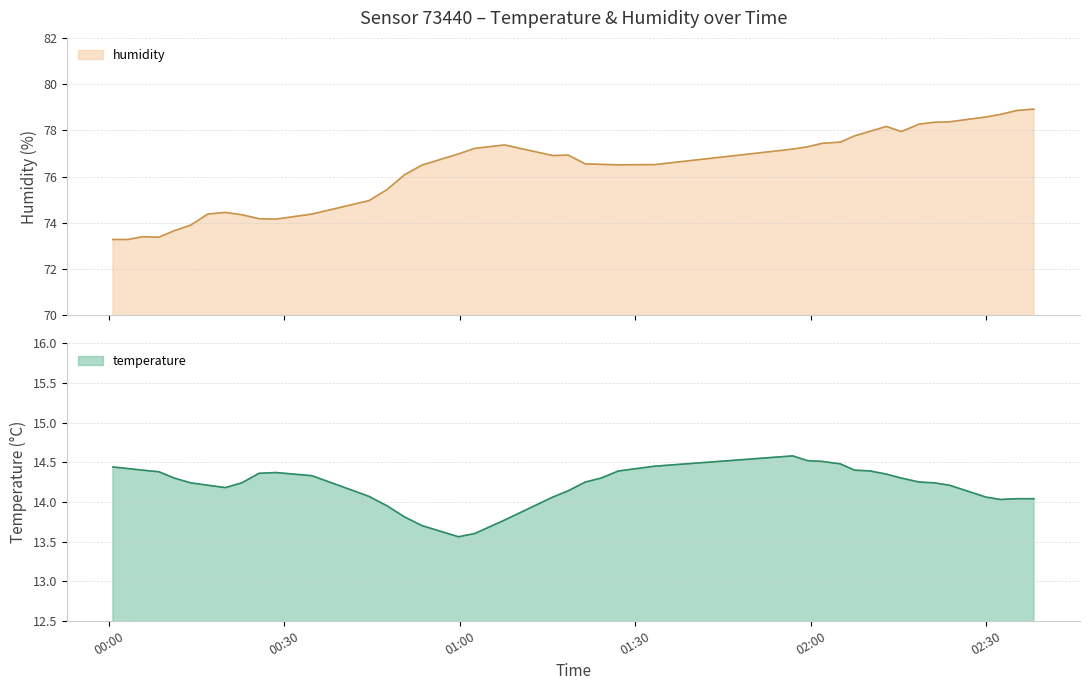

True or false: temperature has more than 0 points higher than both neighbors.

True